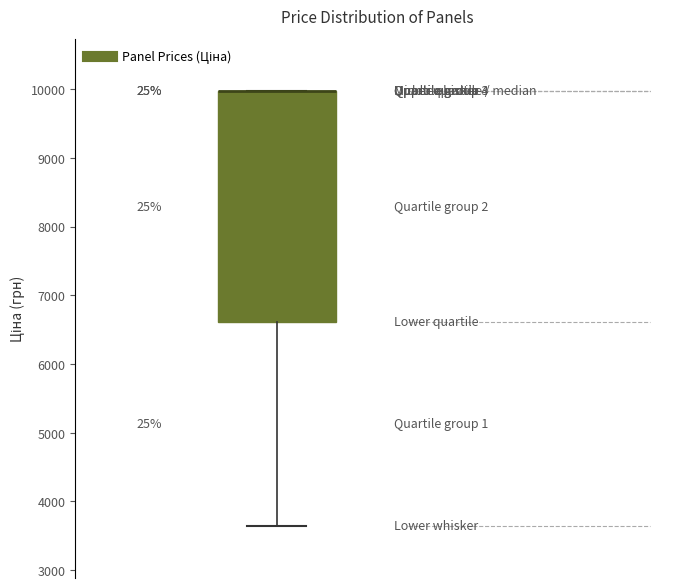

Transcribe this box plot: give where the median line is, the range the box spans, and where the two whiskers end, as read against the y-axis. The values are not printed on the chart, so give them approximately, as read against the axis.

median 10000 (drawn on the box's upper edge), box 6600 to 10000, whiskers 3600 to 10000